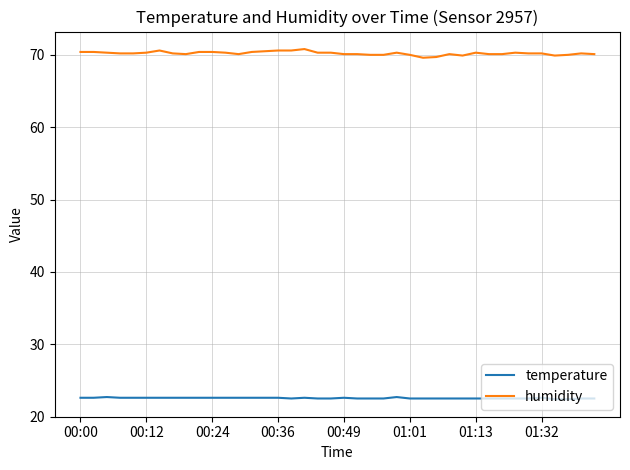

True or false: temperature and humidity cross at least once.

False